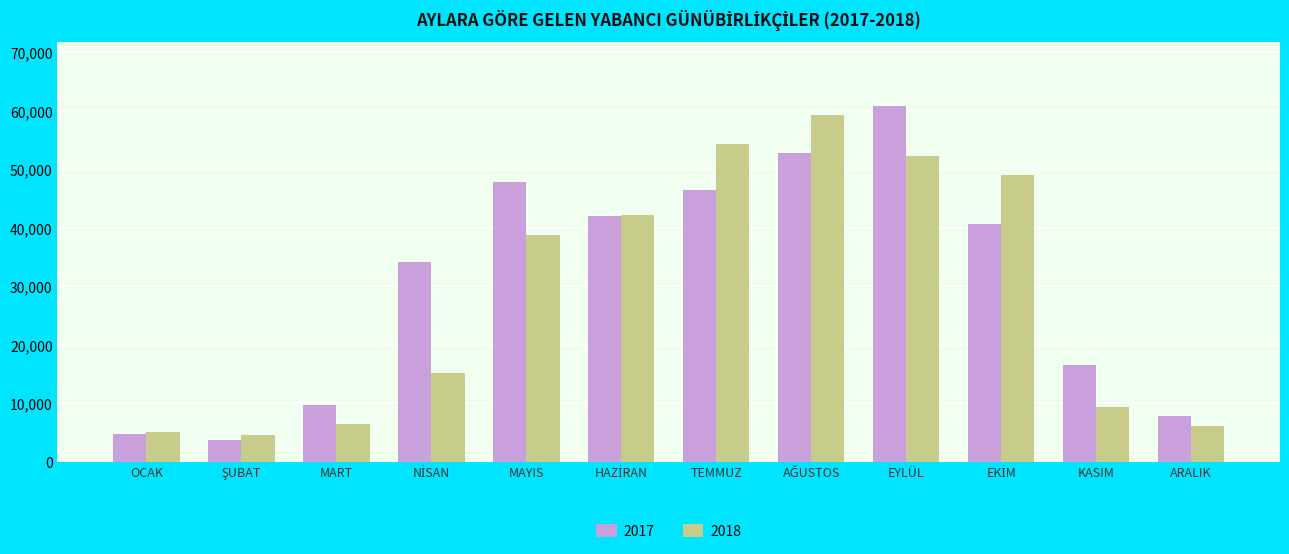

At which label does 2017 first exceed 40647?

MAYIS